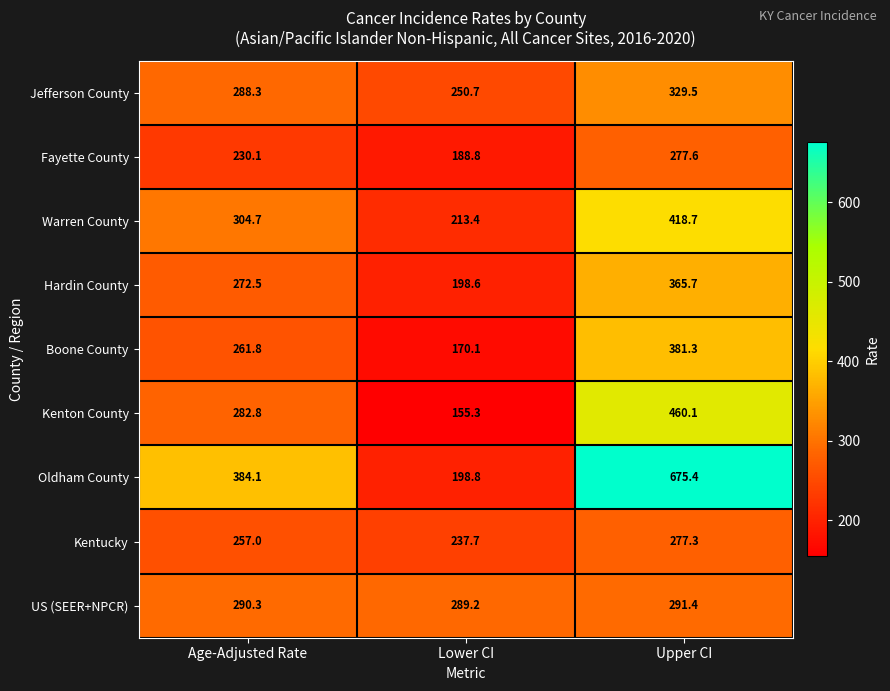

List the series in order of their peak value, lowest first.

Kentucky, Fayette County, US (SEER+NPCR), Jefferson County, Hardin County, Boone County, Warren County, Kenton County, Oldham County